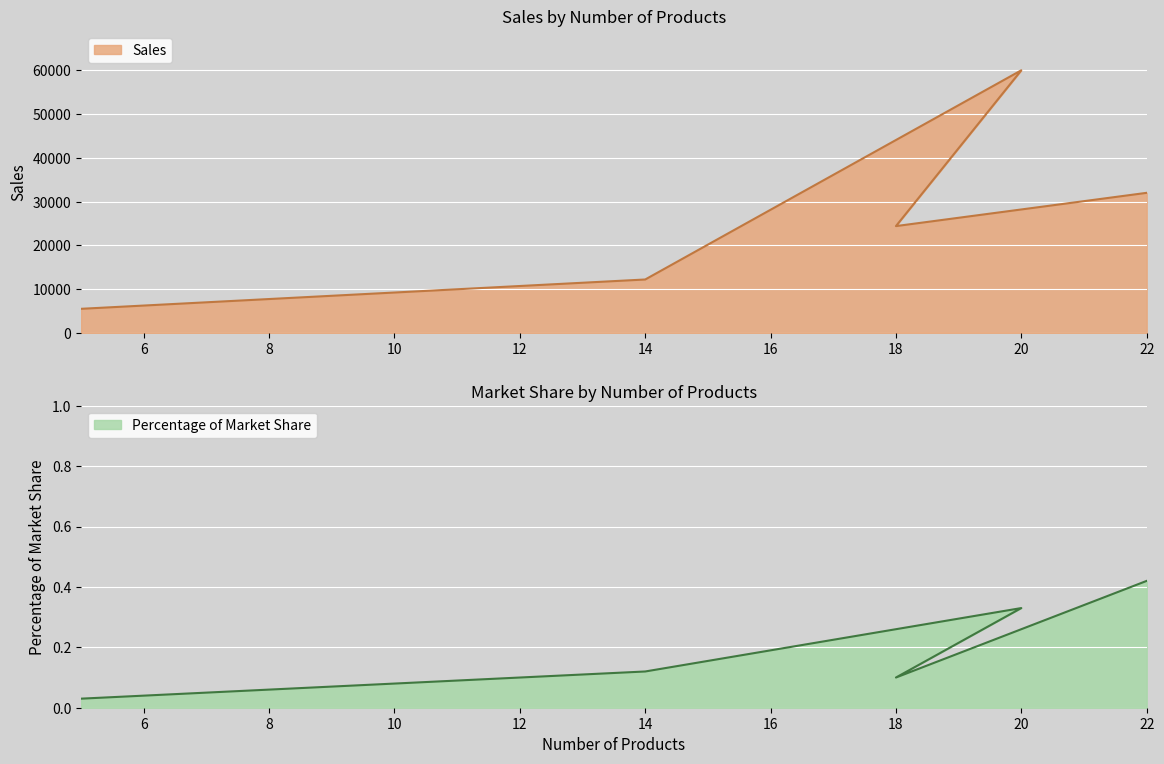

Which category has the lowest value in the Sales series?

5